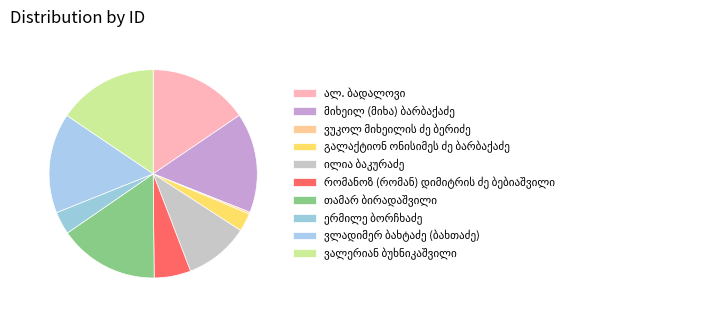

Is there a majority slice in this chart?

No